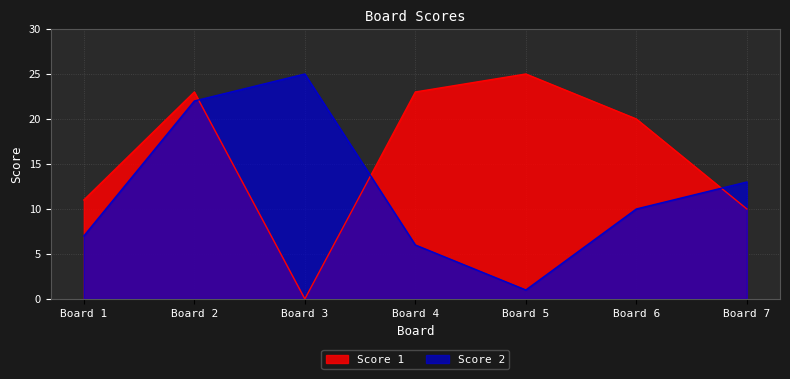

What is the difference between the maximum and second lowest values in the Score 2 series?

19